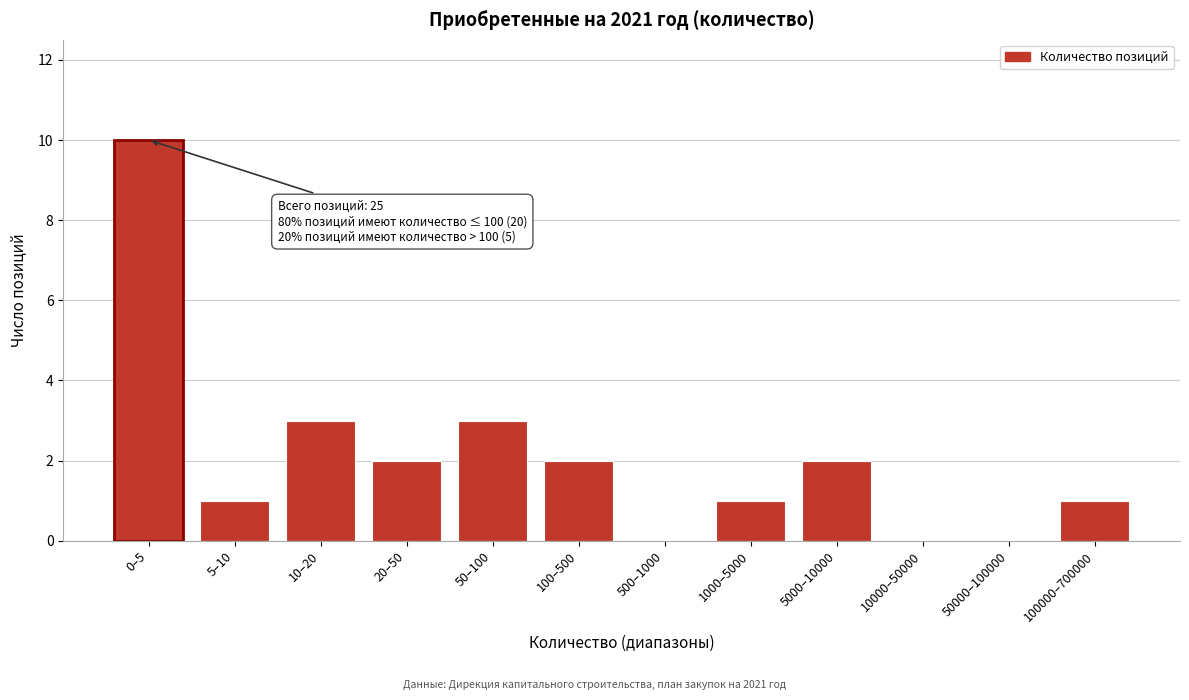

Reading right to left, extract all data points from this chart.

100000–700000=1	50000–100000=0	10000–50000=0	5000–10000=2	1000–5000=1	500–1000=0	100–500=2	50–100=3	20–50=2	10–20=3	5–10=1	0–5=10